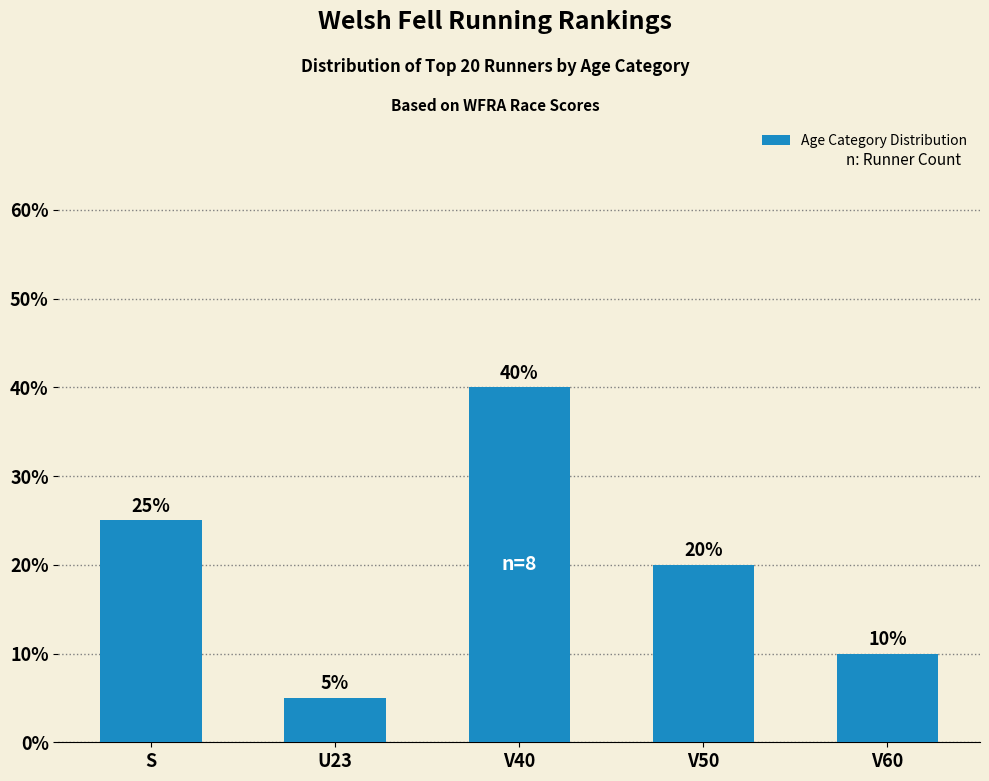

Reading right to left, what are all the values shown in this chart?

0.1	0.2	0.4	0.1	0.2